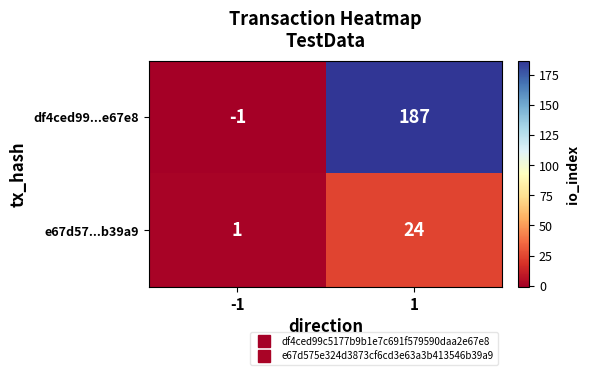

Is it true that e67d57...b39a9 equals 24 at 1?

True